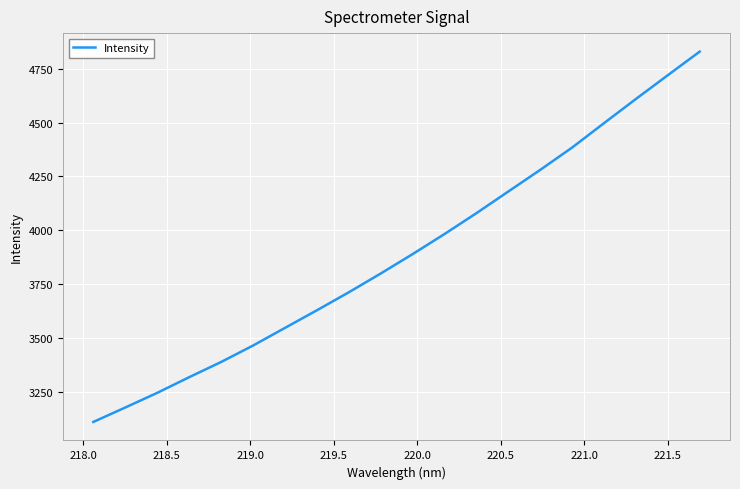

What is the greatest value displayed?

4828.9